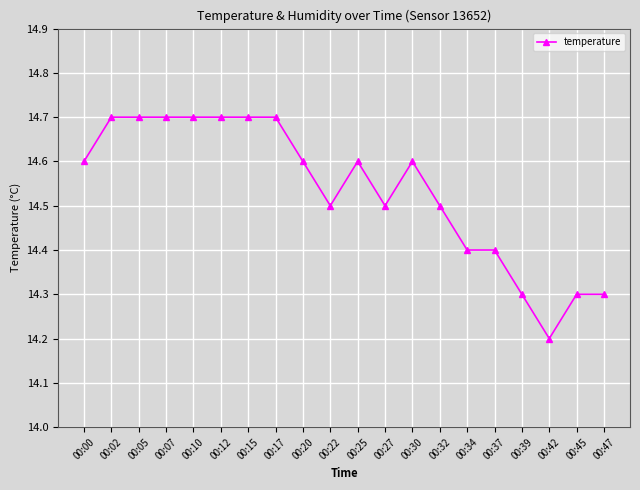

Which has a higher value, 00:25 or 00:22?

00:25